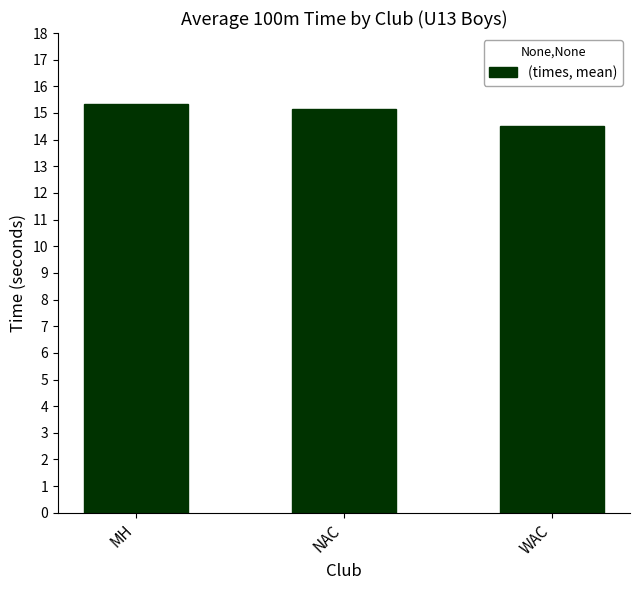

At which category does the chart reach its minimum across all series?

WAC